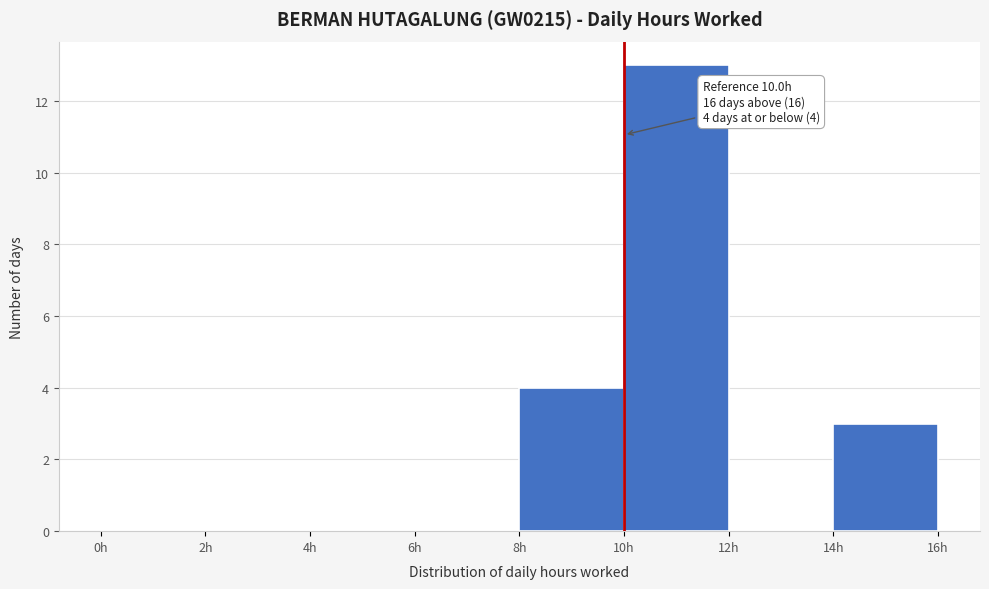

Over which range of the x-axis is the bar tallest?

10 to 12